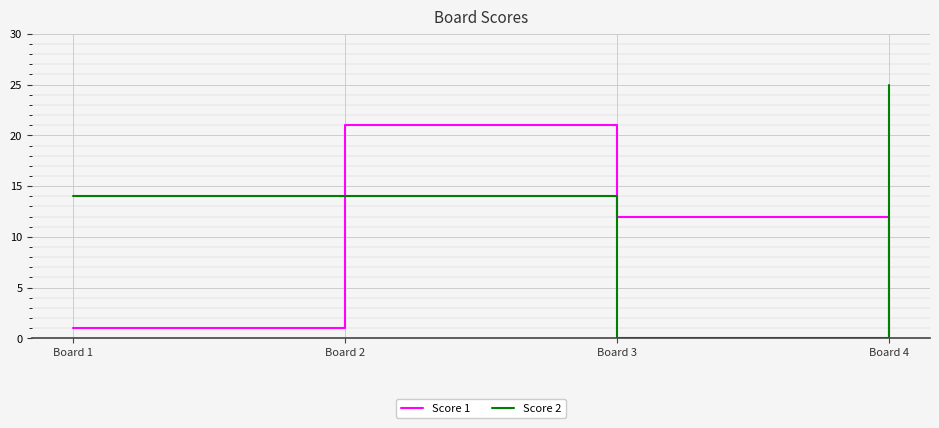

Which category has the lowest value in the Score 2 series?

Board 3